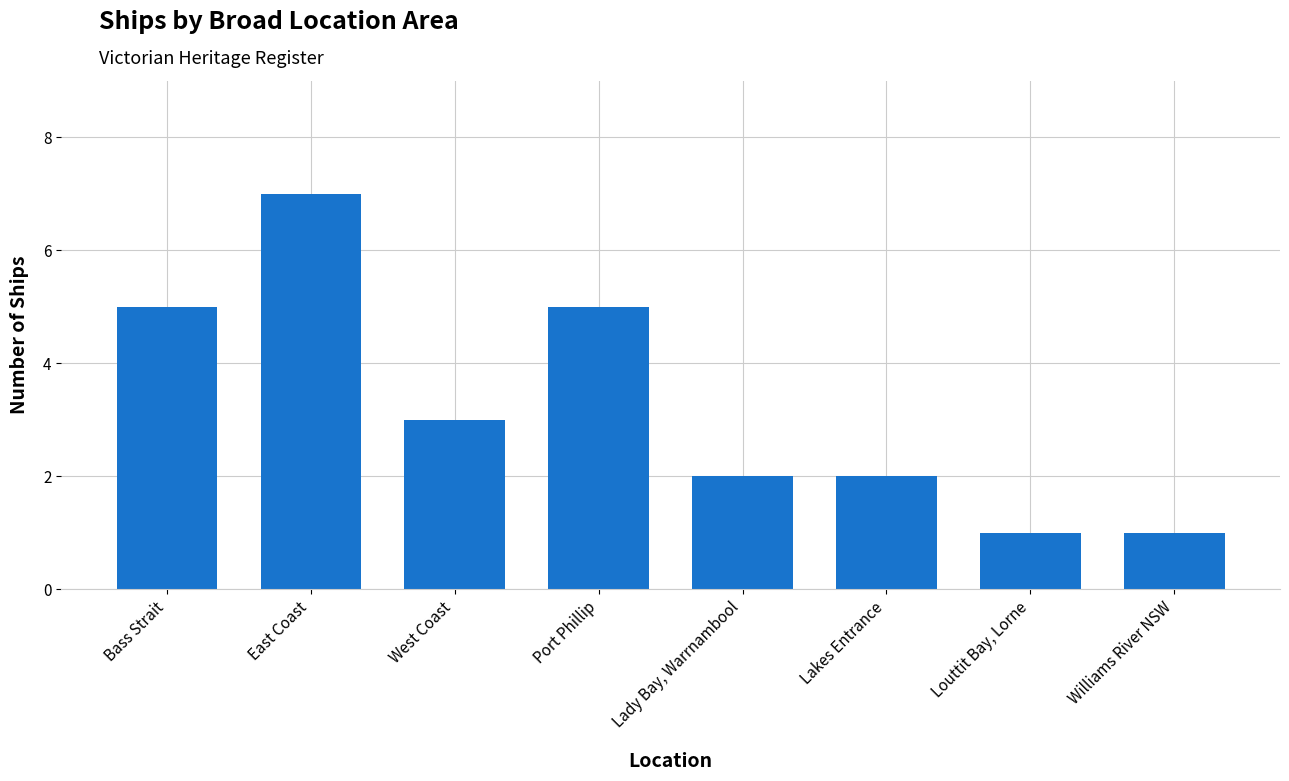

Count the values in the range 2 to 5.

5